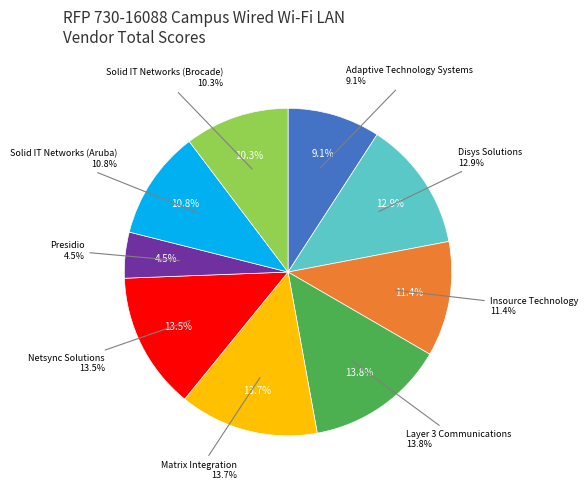

How many slices are in this pie chart?

9